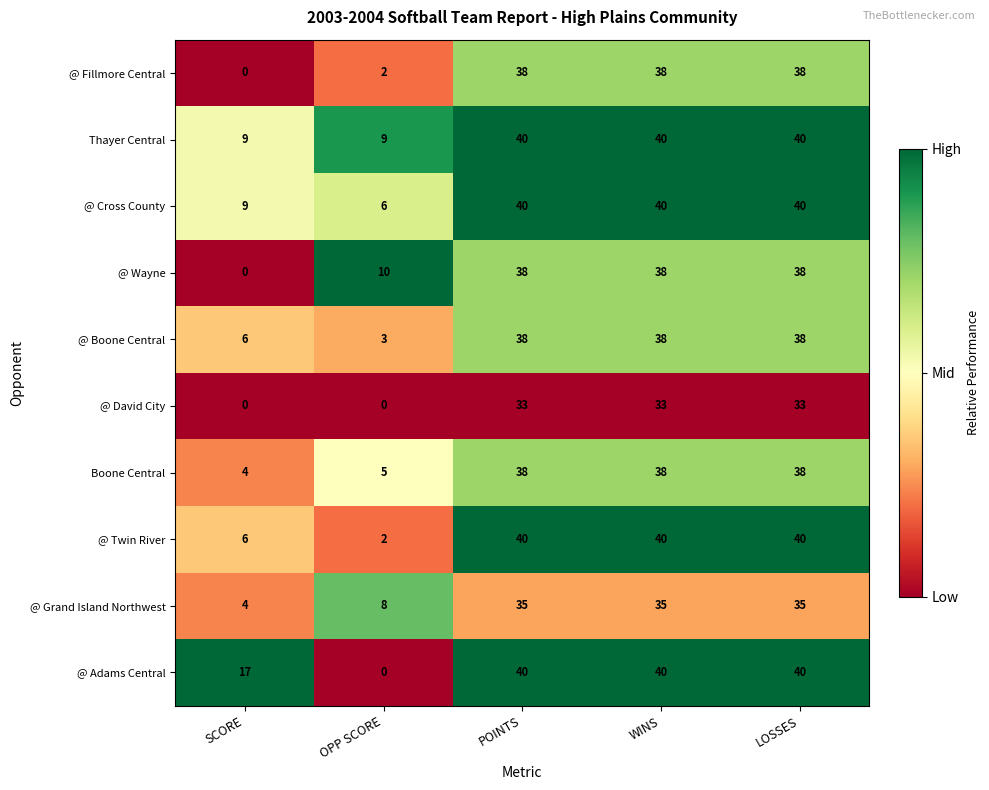

What is the greatest value displayed?

40